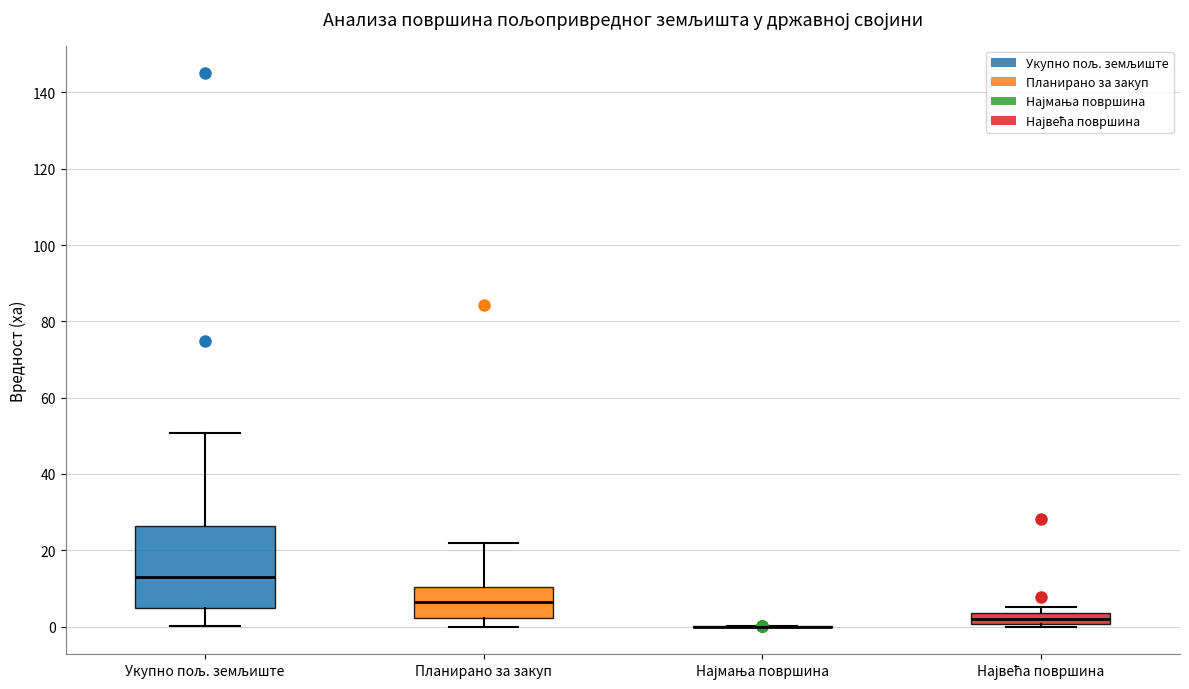

Which box is the tallest, from its lower edge to its upper edge?

Укупно пољ. земљиште